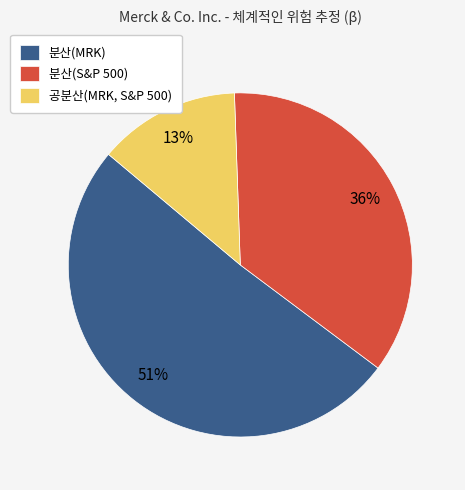

Does 분산(MRK) account for over 50% of the chart?

Yes